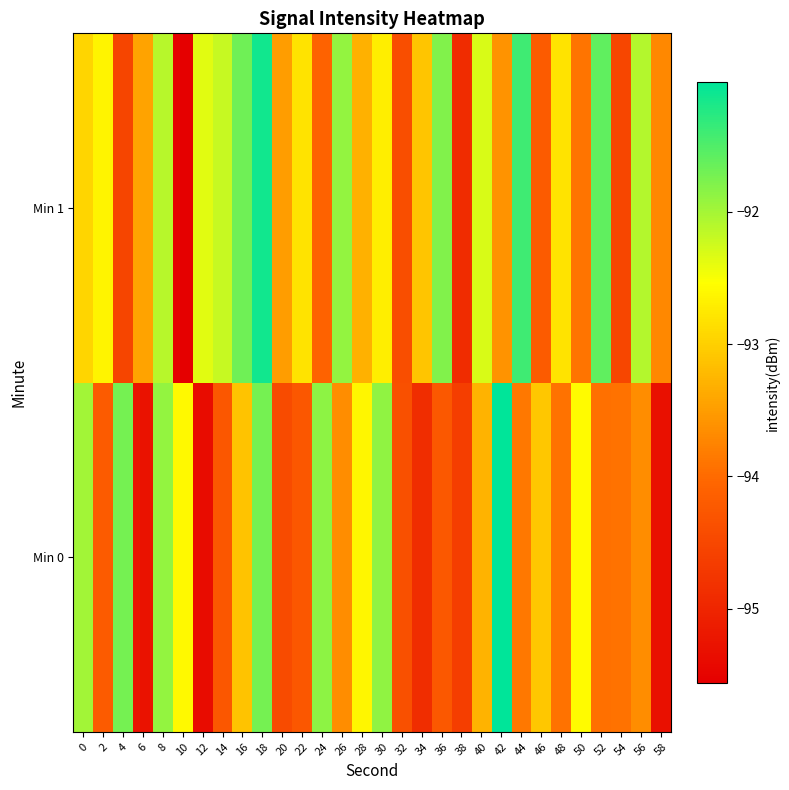

What is the greatest value displayed?

-91.0